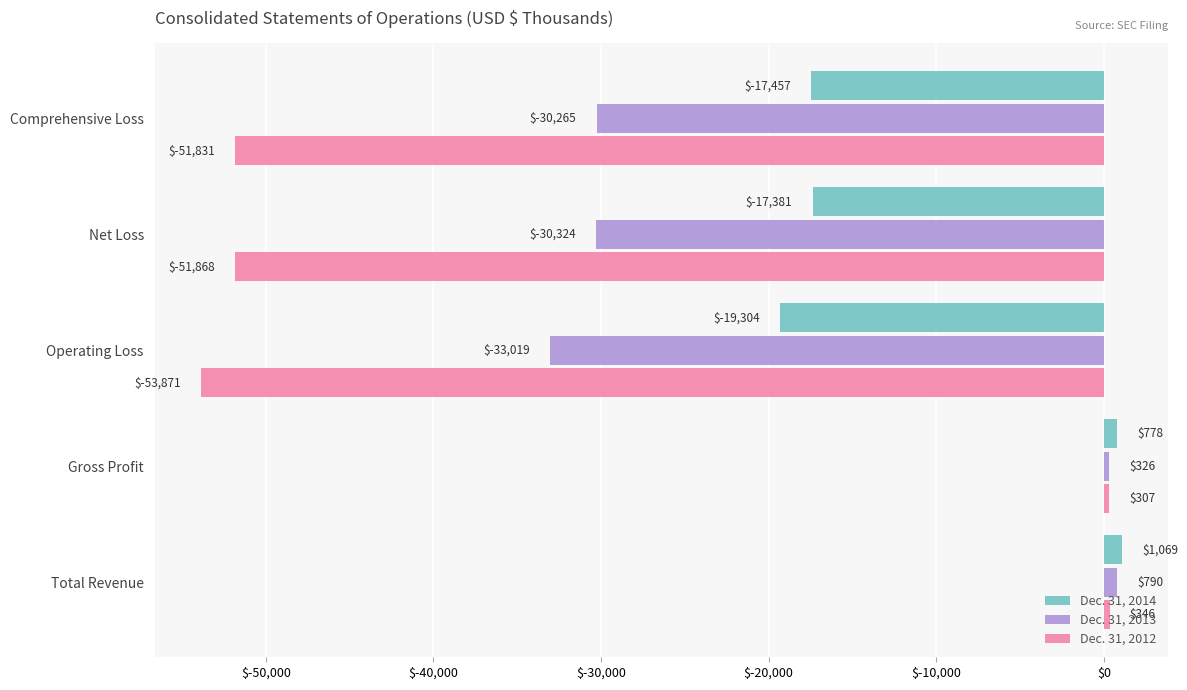

Is the value of Dec. 31, 2014 at Gross Profit greater than the value of Dec. 31, 2012 at Net Loss?

Yes